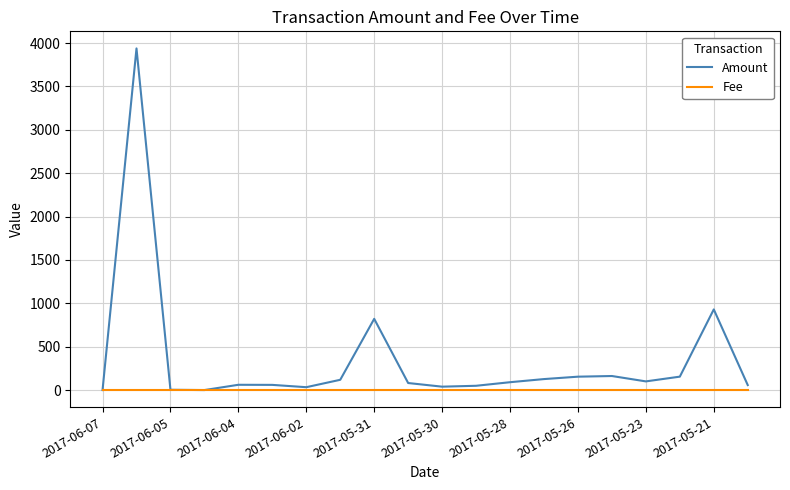

List the series in order of their peak value, highest first.

Amount, Fee